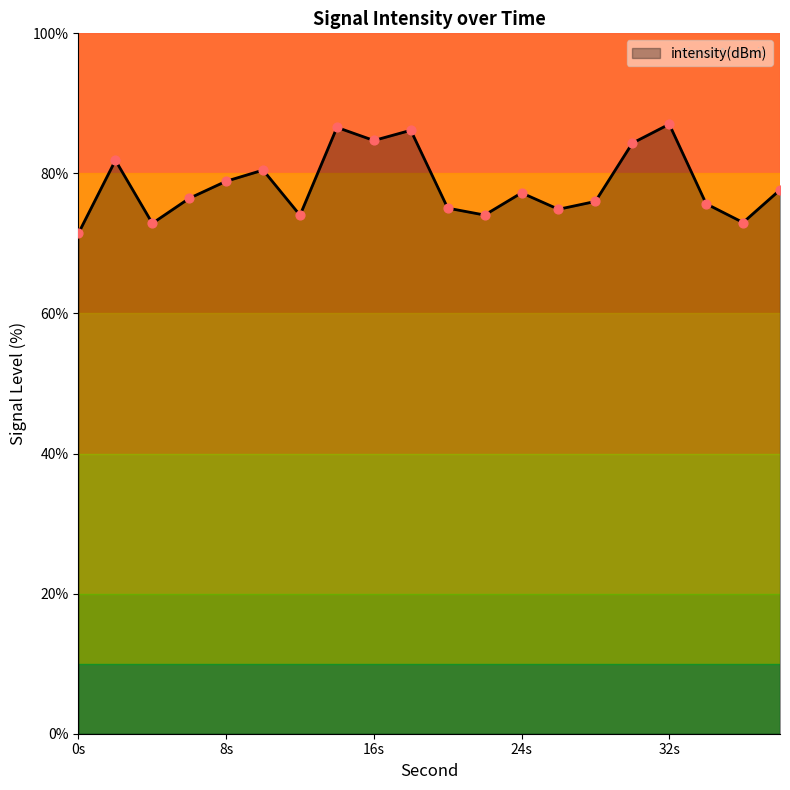

What is the minimum value shown in the chart?

71.5